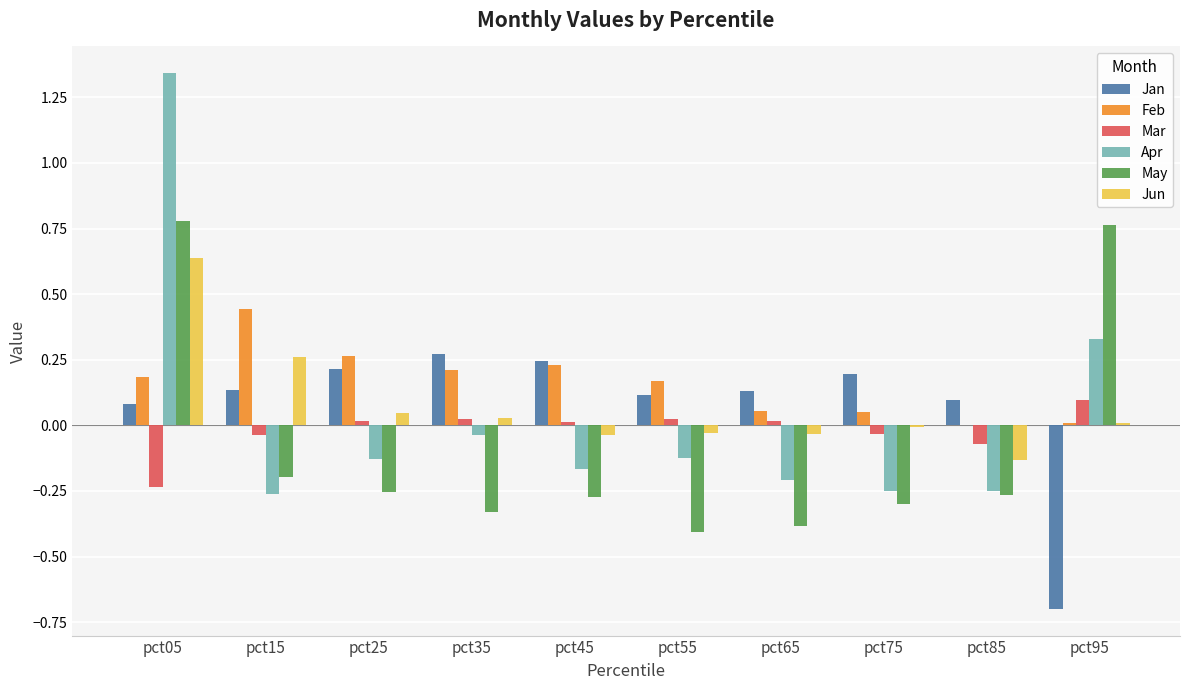

Which category has the highest value in the Mar series?

pct95